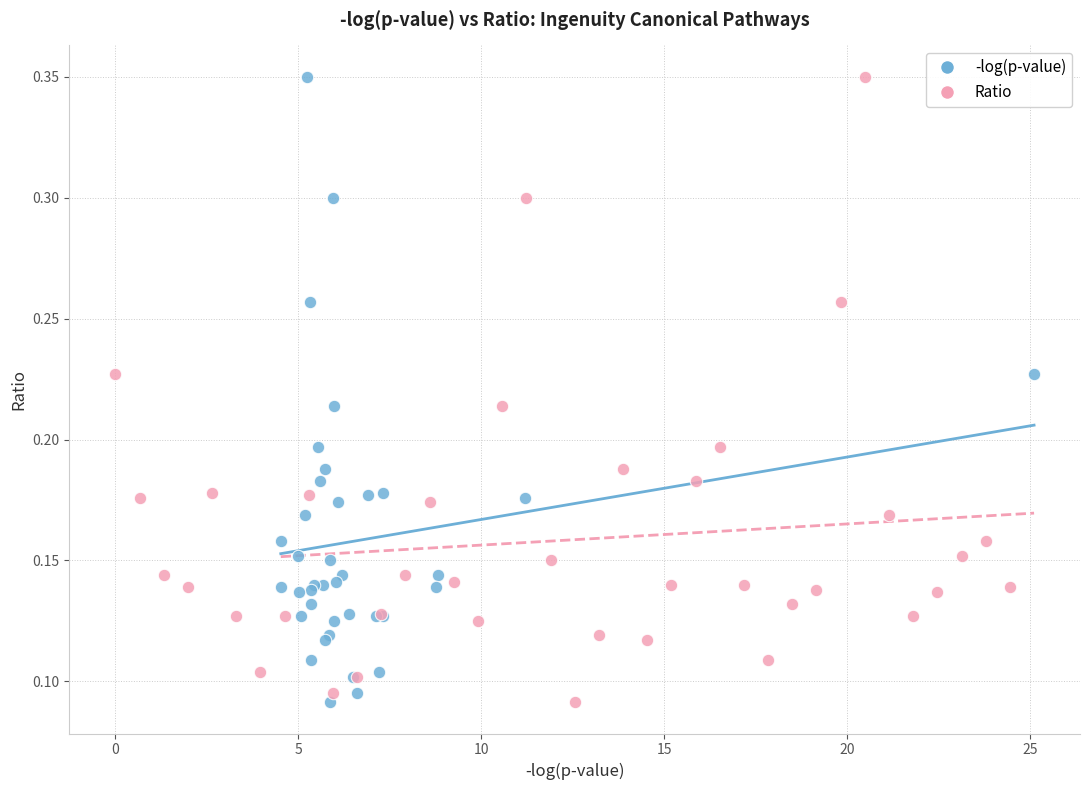

What are all the series names shown in the legend?

-log(p-value), Ratio